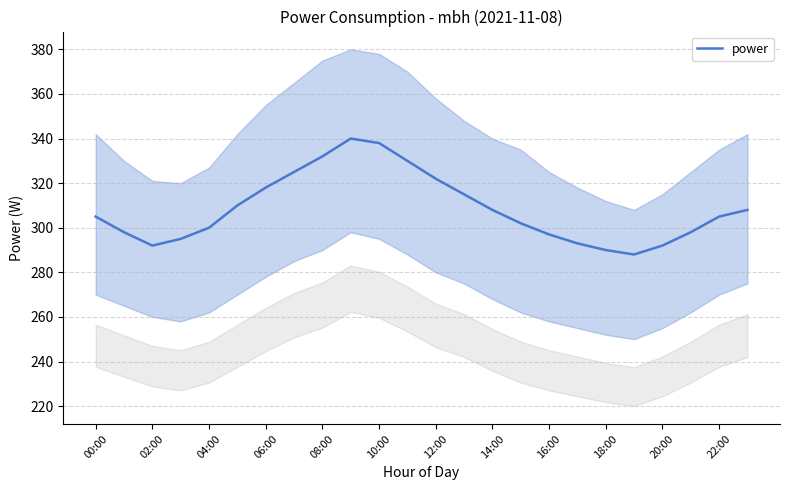

True or false: power has a value of 318 at 06:00.

True